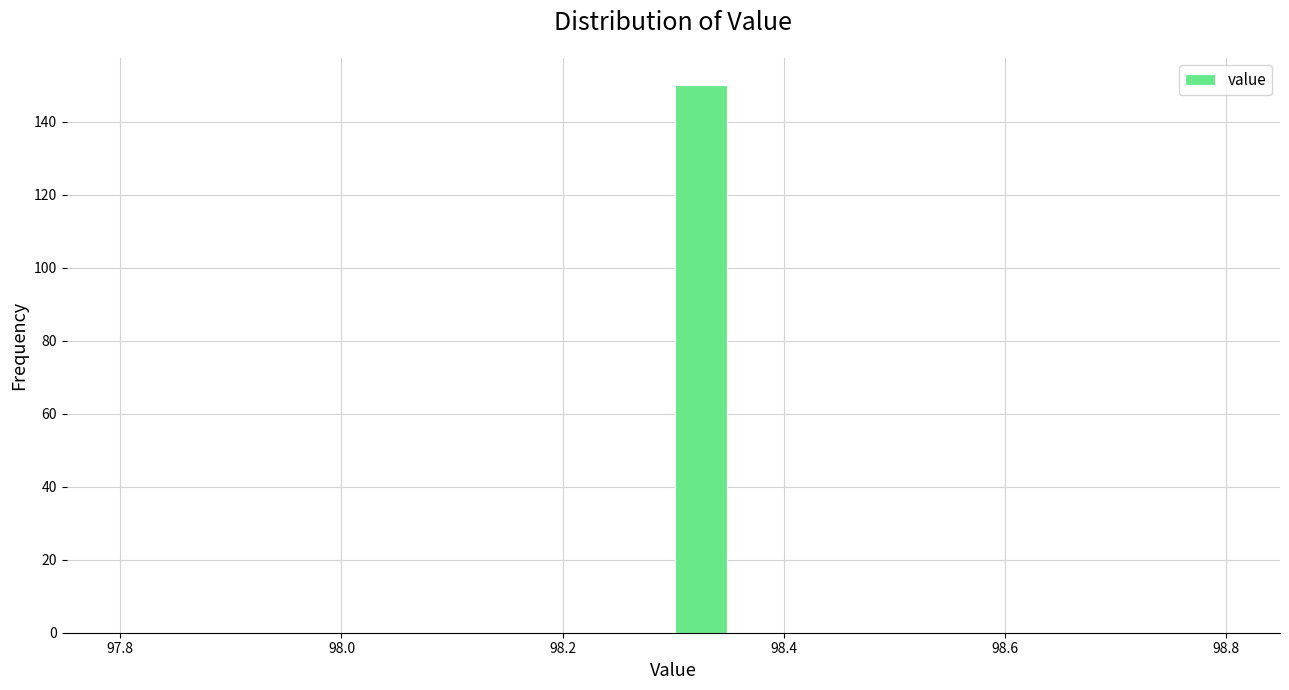

Read against the x-axis, roughly where is the centre of the tallest bar?

98.32